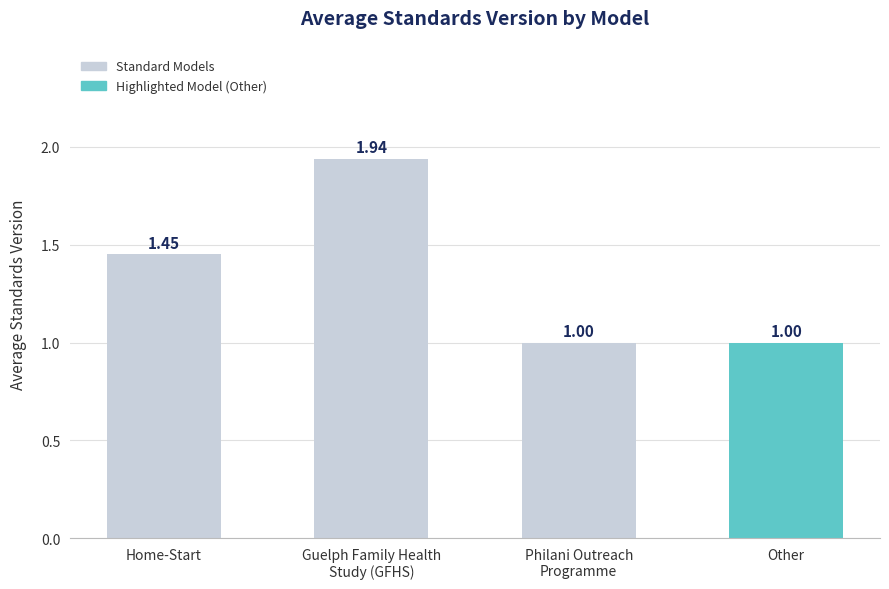

List the labels in order of value, largest first.

Guelph Family Health
Study (GFHS), Home-Start, Philani Outreach
Programme, Other